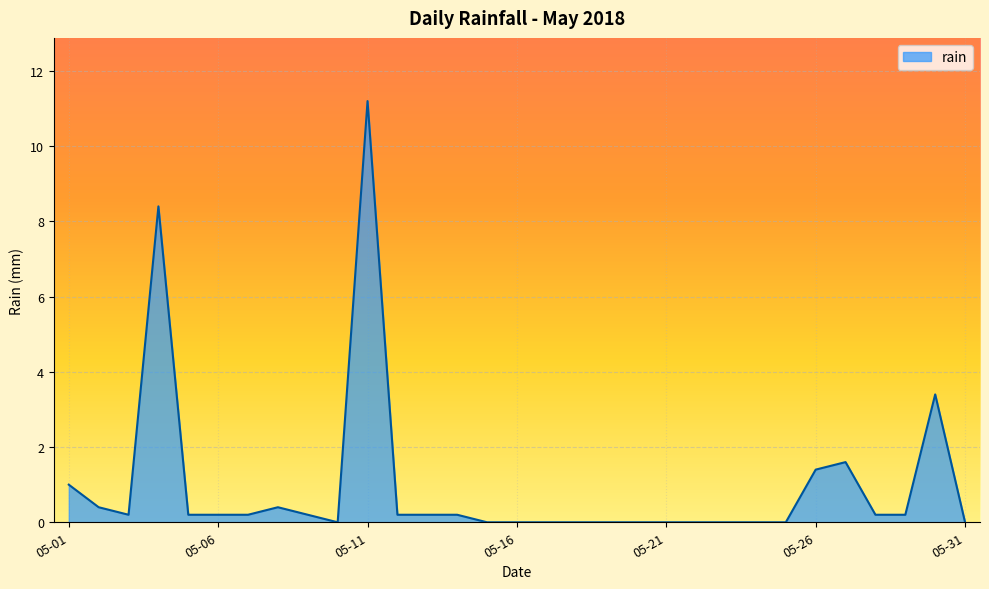

What is the greatest value displayed?

11.2